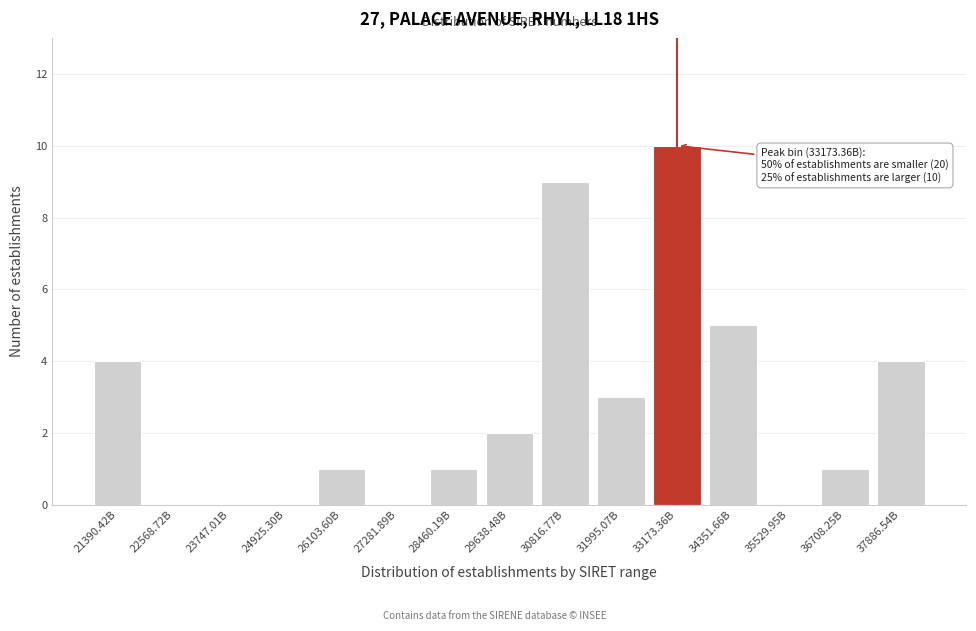

Reading right to left, what are all the values shown in this chart?

37886.54B=4	36708.25B=1	35529.95B=0	34351.66B=5	33173.36B=10	31995.07B=3	30816.77B=9	29638.48B=2	28460.19B=1	27281.89B=0	26103.60B=1	24925.30B=0	23747.01B=0	22568.72B=0	21390.42B=4